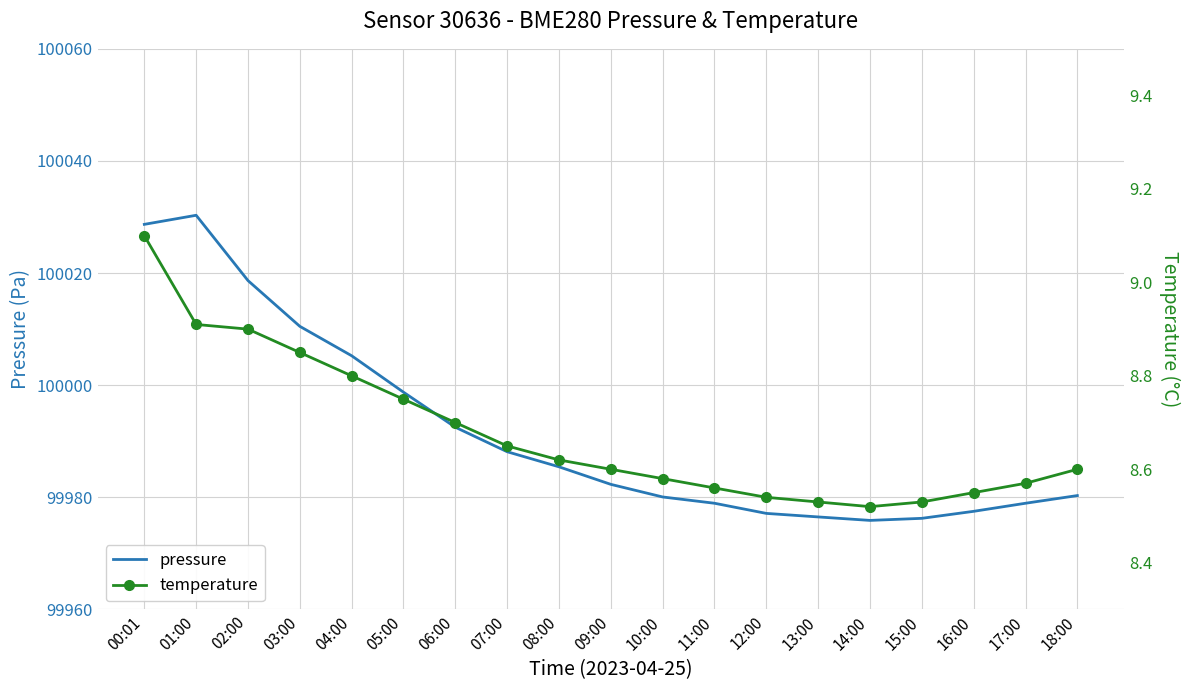

How many interior local valleys does the temperature series have?

1